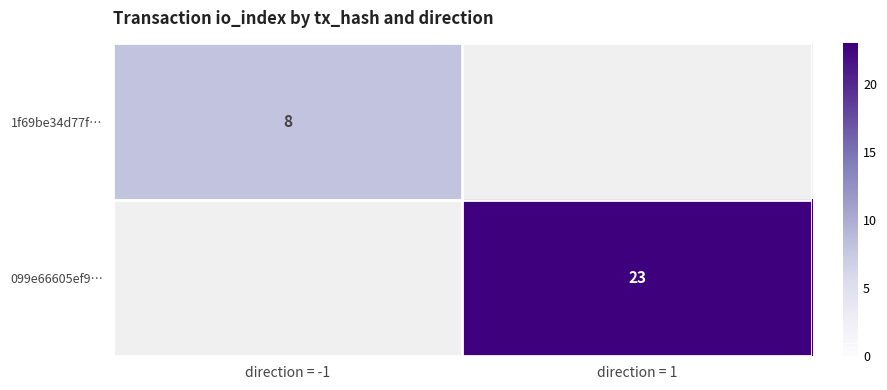

Which category has the highest value across all series?

direction = 1